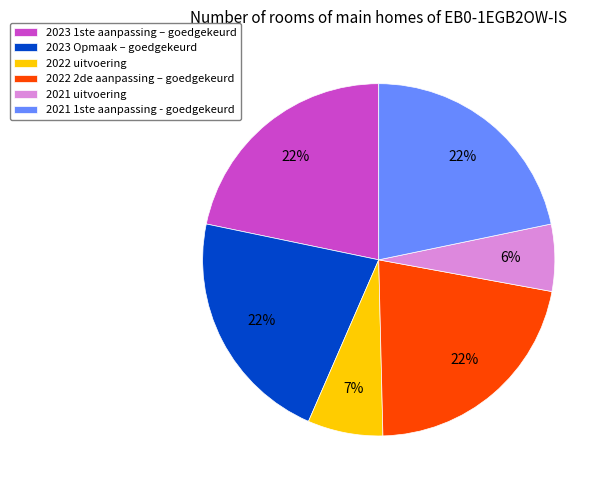

Is the sum of 2022 2de aanpassing – goedgekeurd and 2023 1ste aanpassing – goedgekeurd greater than half?

No